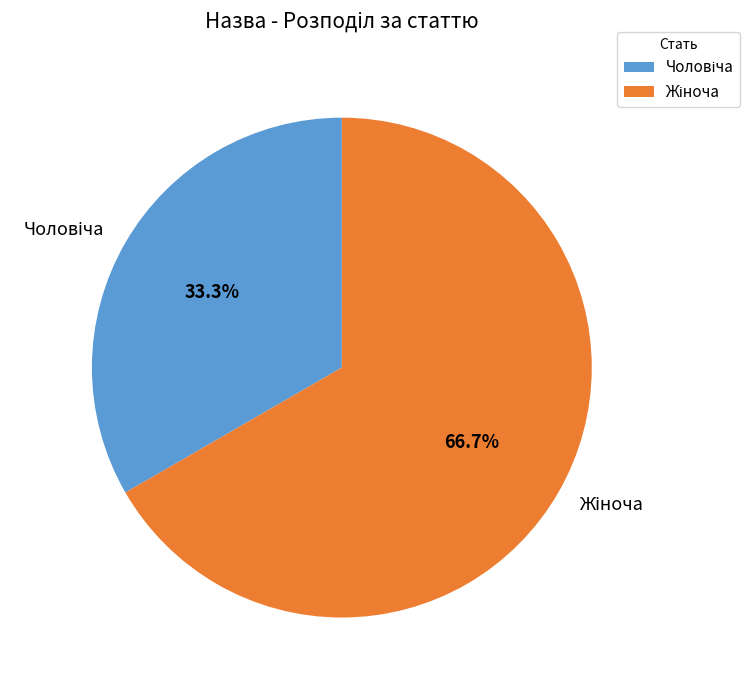

Does any single category account for the majority?

Yes